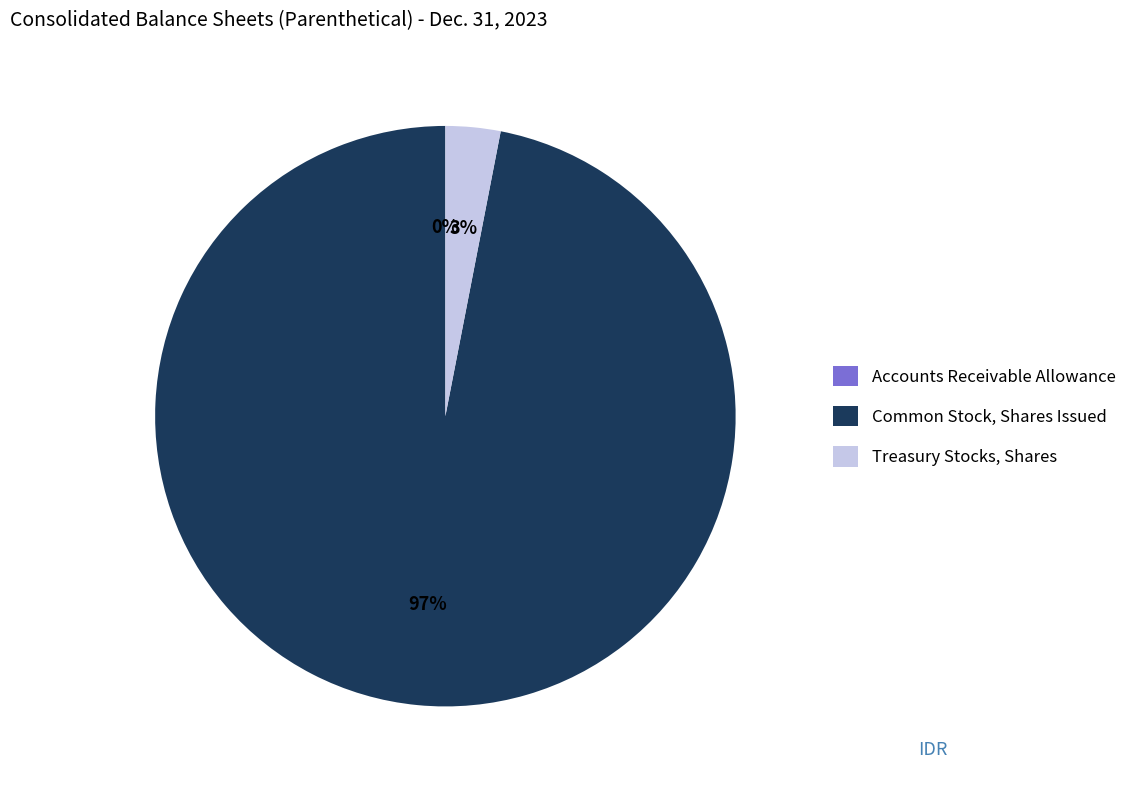

The Treasury Stocks, Shares slice represents 18% of the pie. True or false?

False